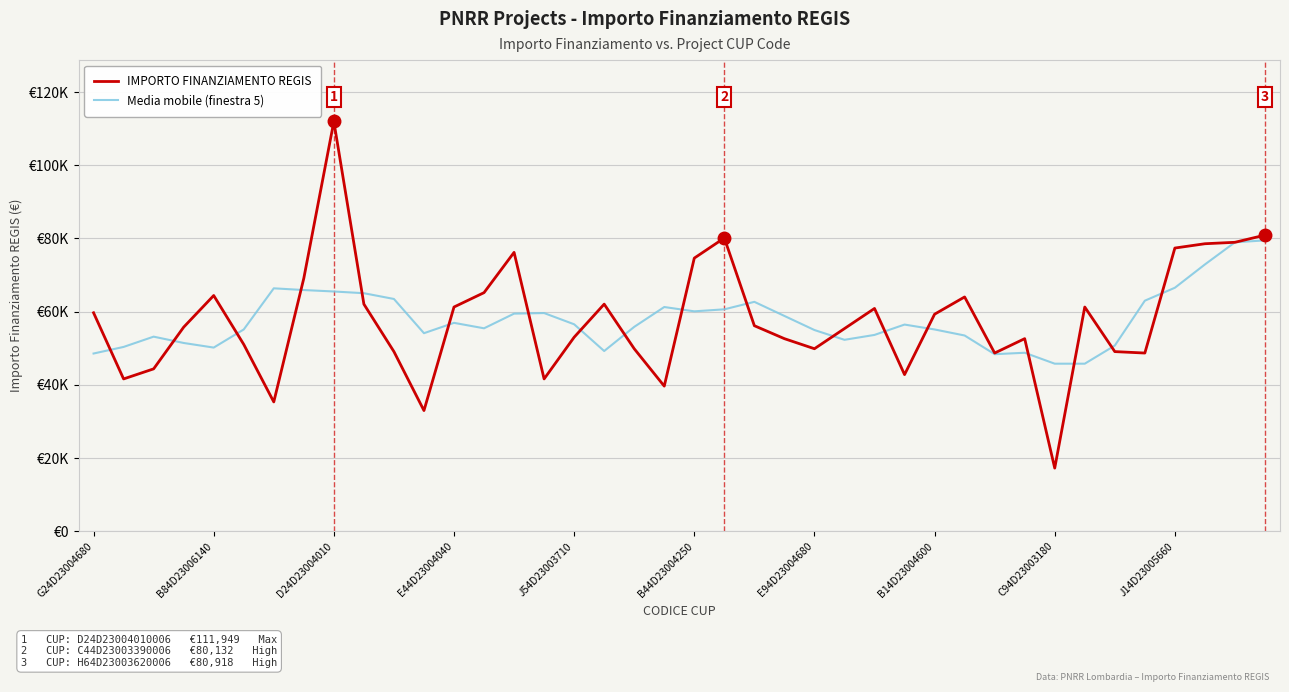

Does the chart display data point markers on the line(s)?

No